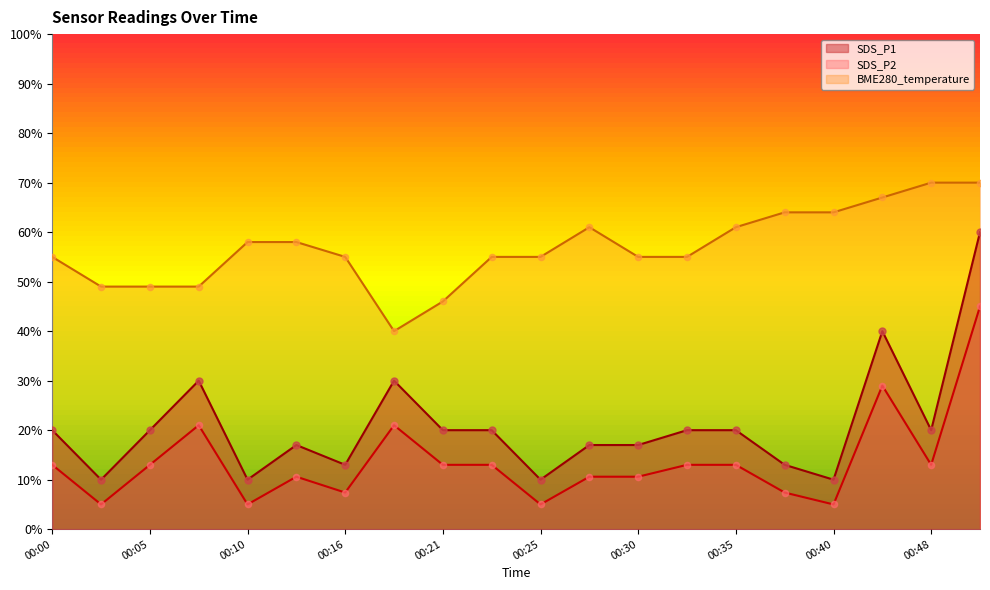

Which series contains the lowest Y value?

SDS_P2